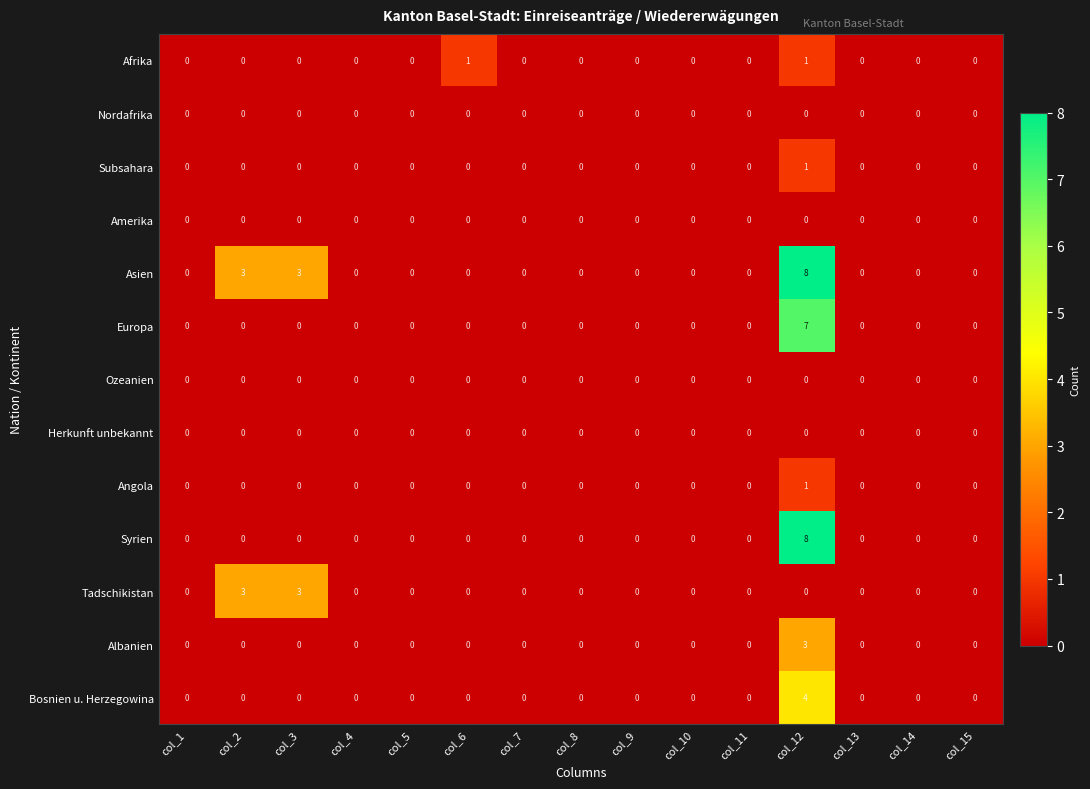

At which category does the chart reach its peak across all series?

col_12